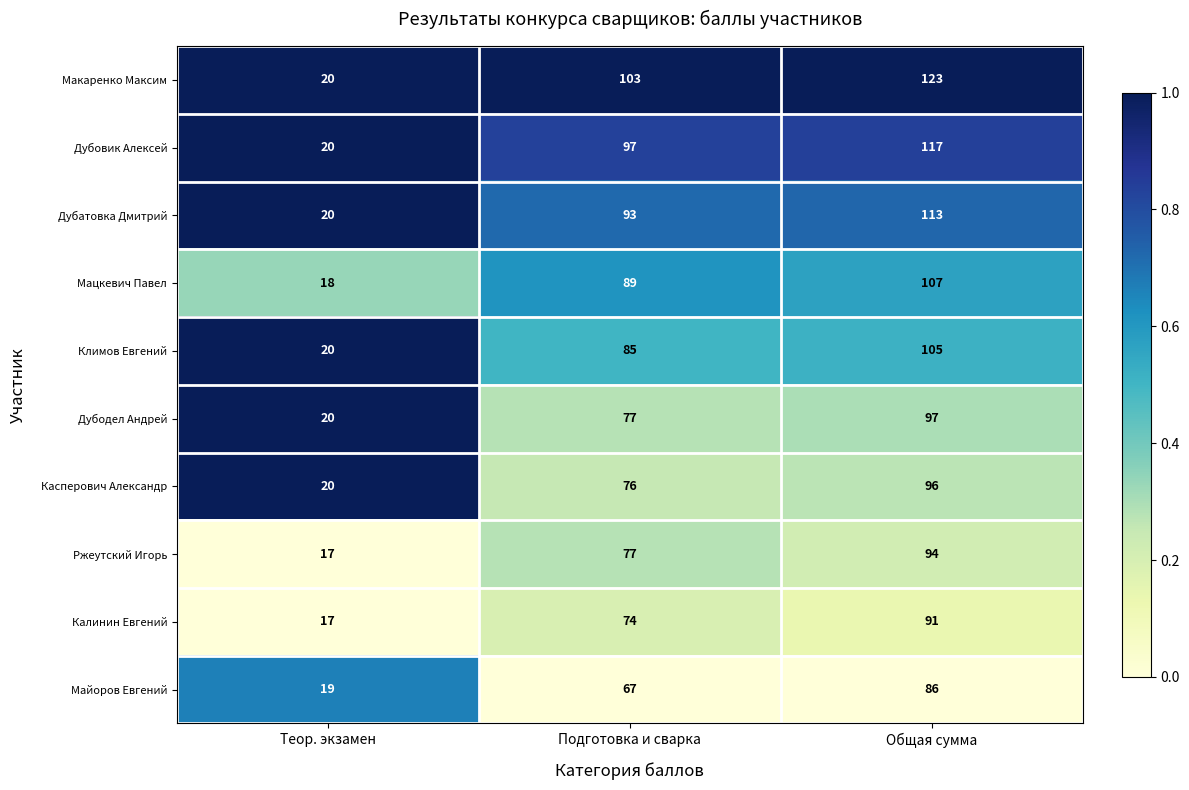

At which category is the sum across all series the highest?

Общая сумма